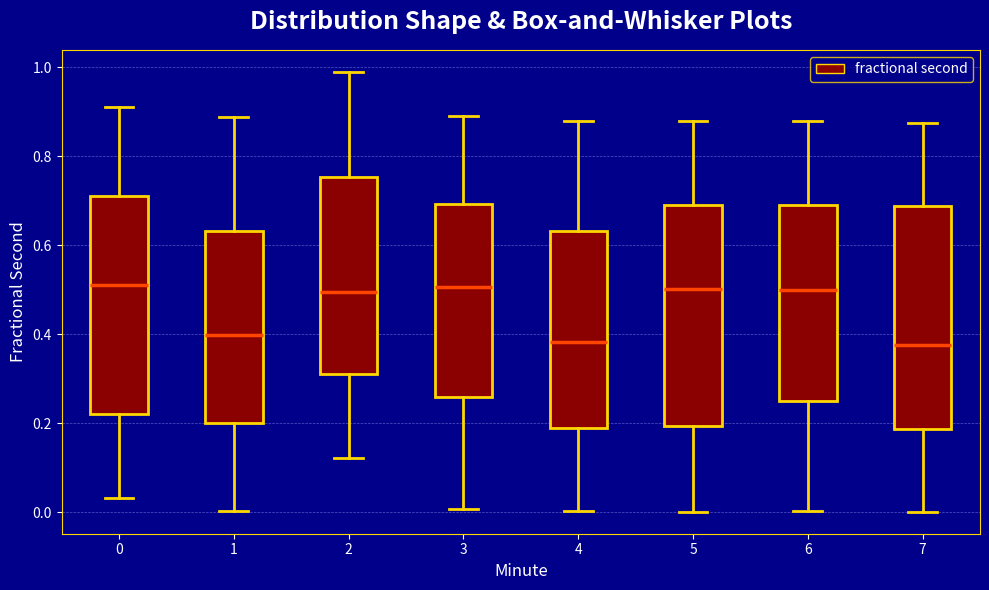

Where does the upper whisker of the box at x = 0 end on the y-axis? The values are not printed on the chart, so give them approximately, as read against the axis.

0.92